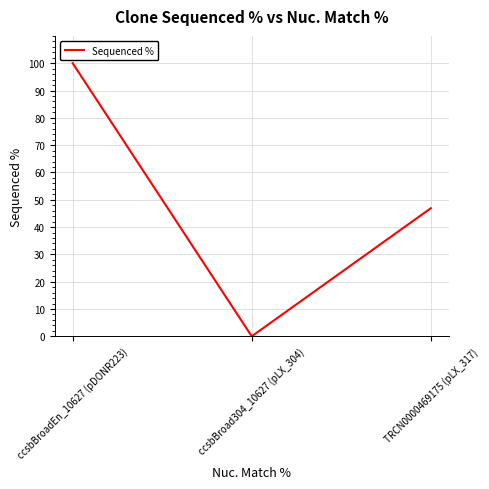

How many values are below 46?

1